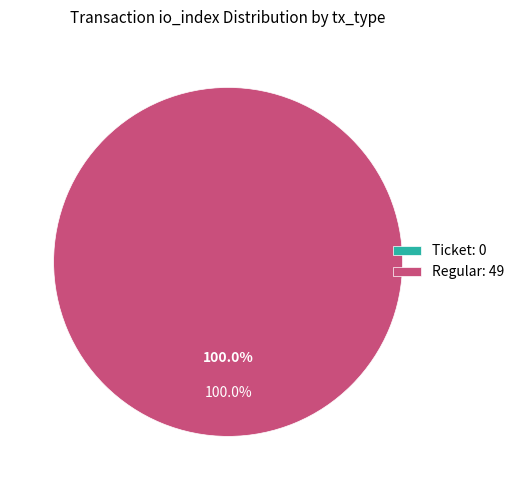

What is the majority slice?

Regular